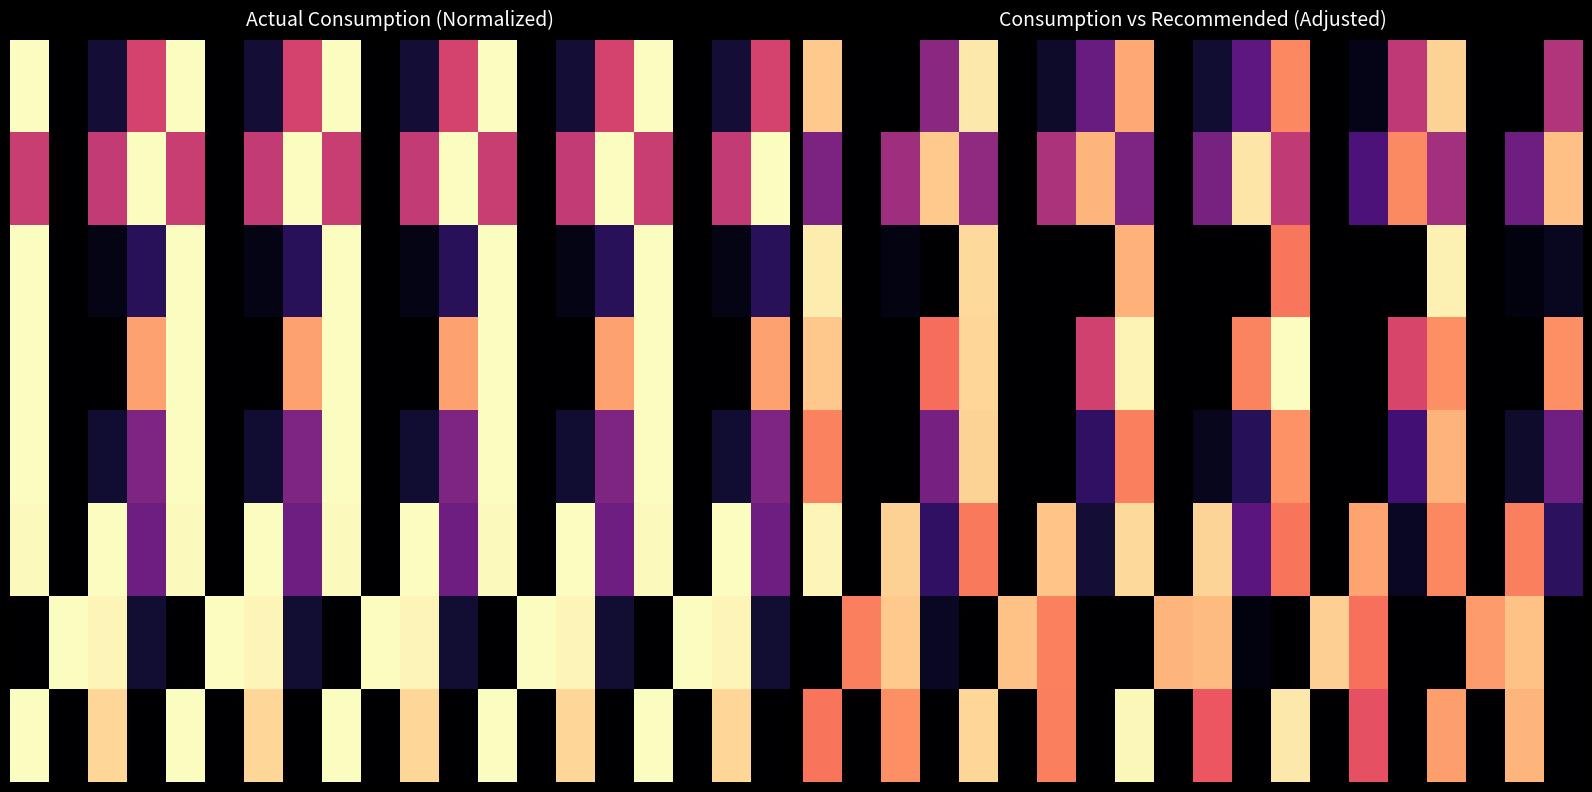

What is the greatest value displayed?

1.0